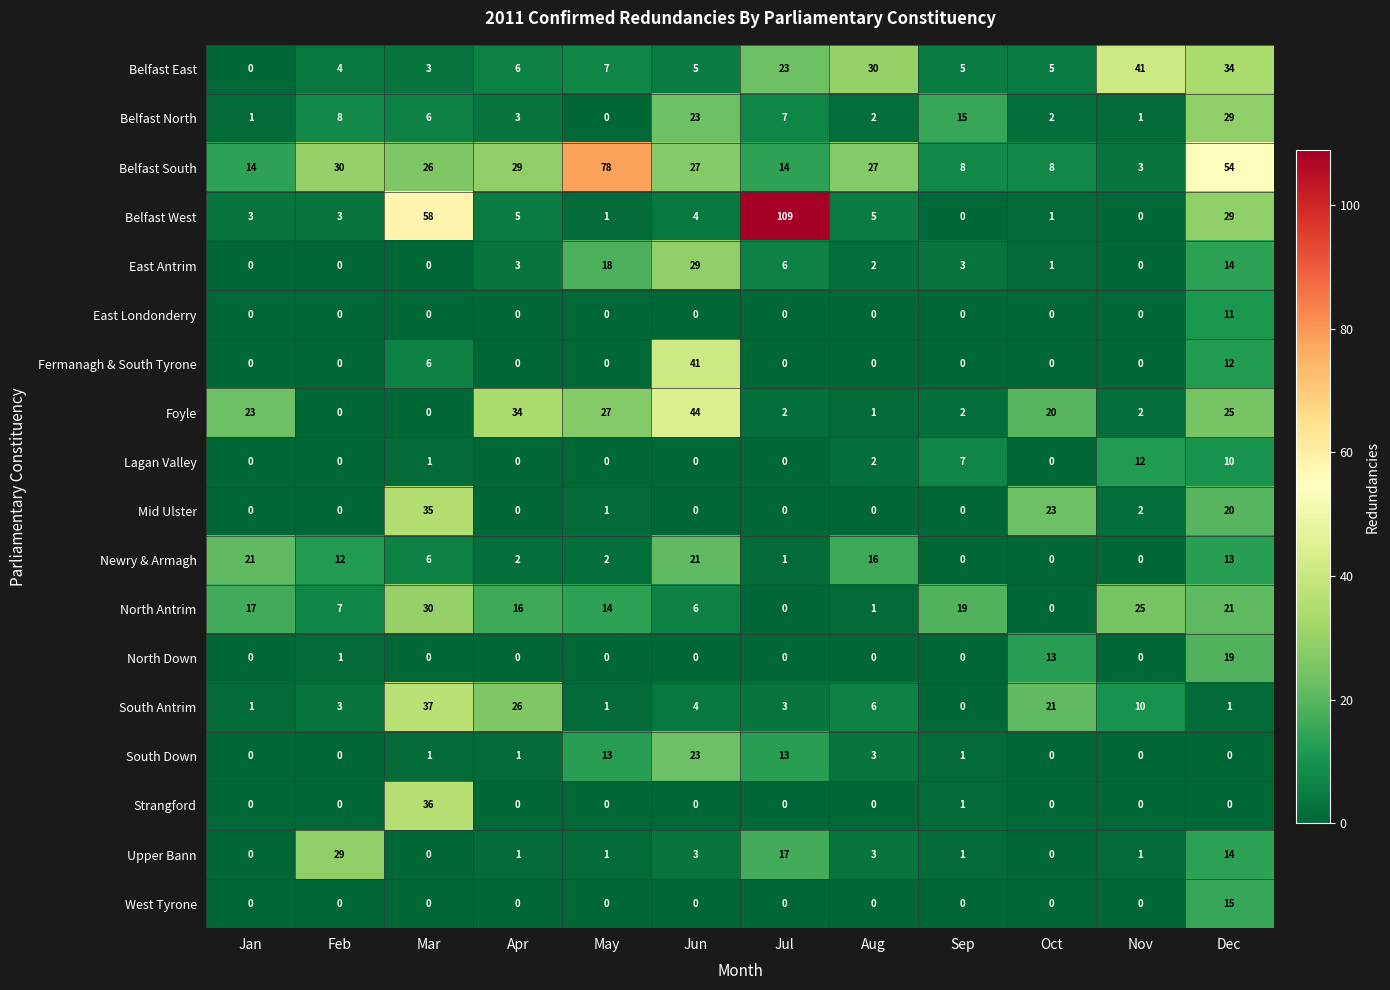

The value of Belfast North at Apr is 3. True or false?

True